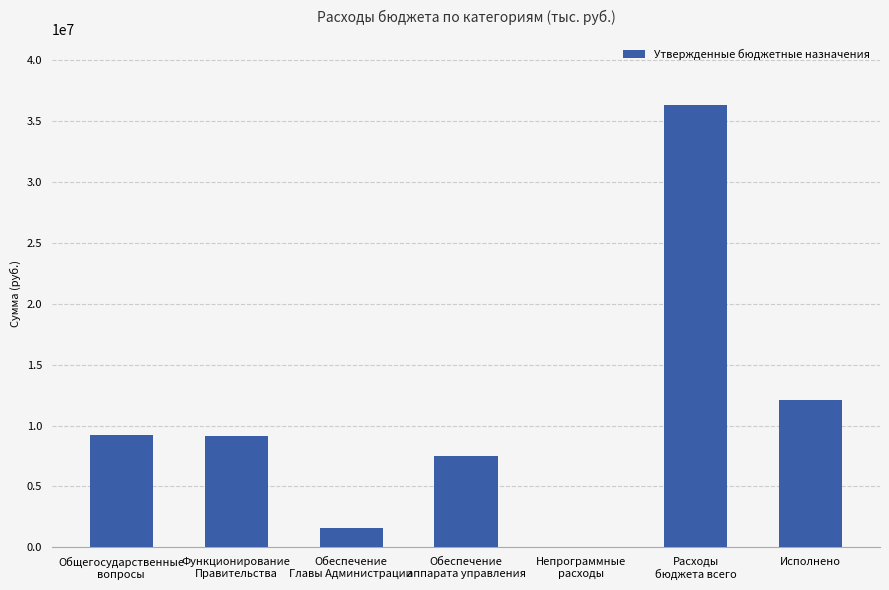

Between Функционирование
Правительства and Обеспечение
Главы Администрации, which is larger?

Функционирование
Правительства